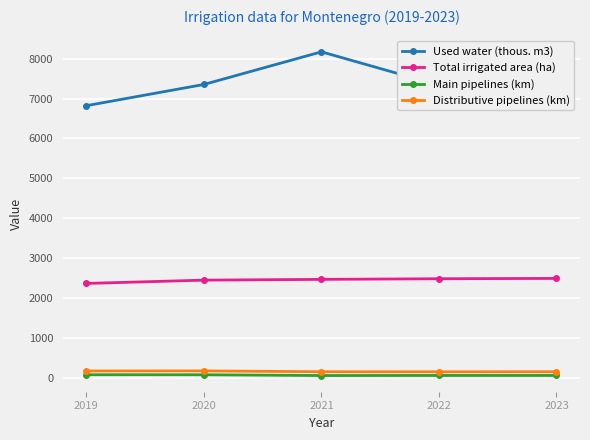

What is the average value of the Total irrigated area (ha) series?

2450